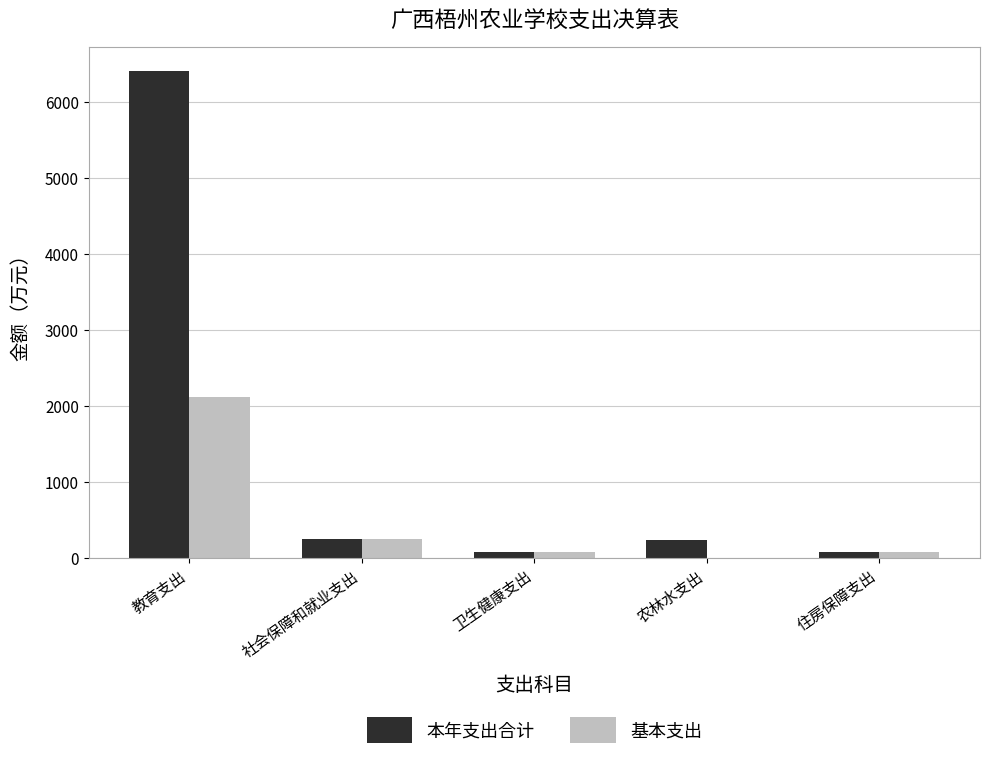

Are the bars horizontal?

No